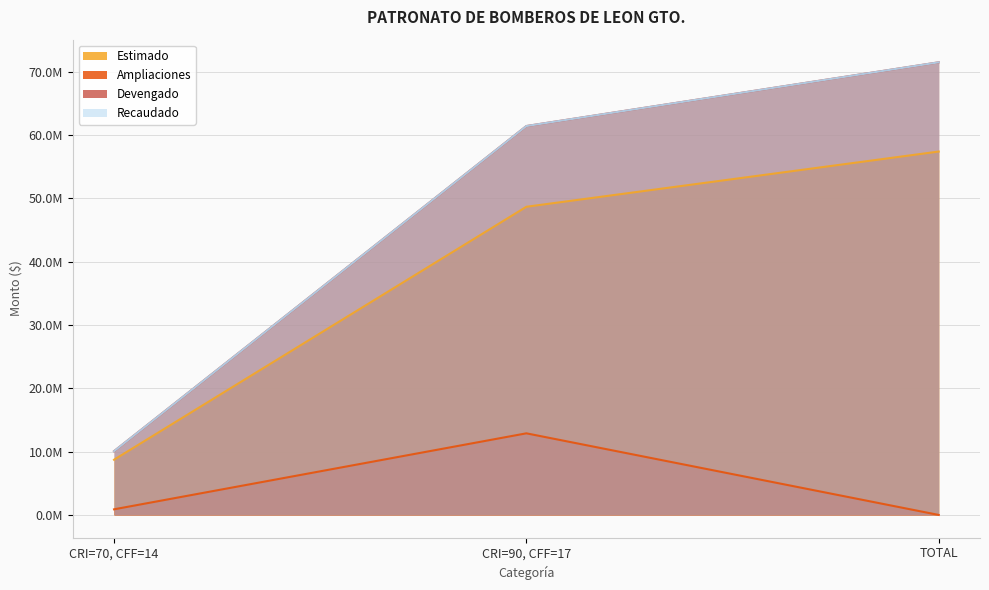

What is the minimum value for Devengado?

10071669.0